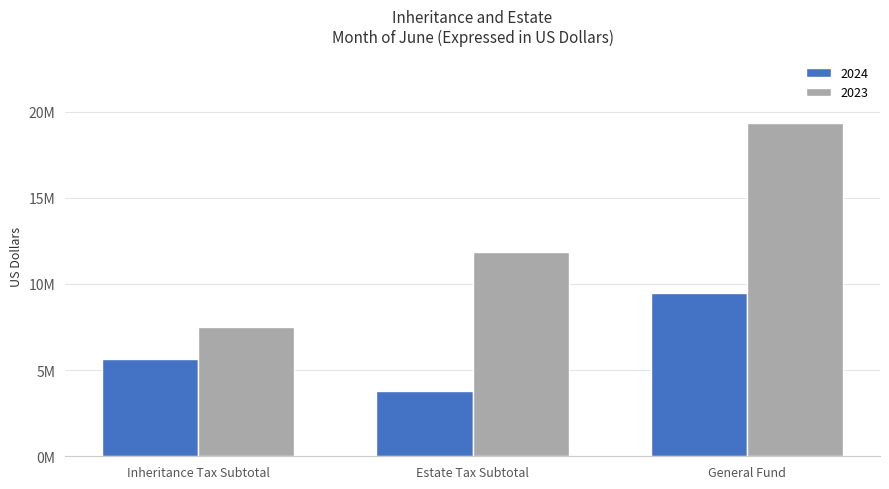

What is the average value of the 2023 series?

12910353.6